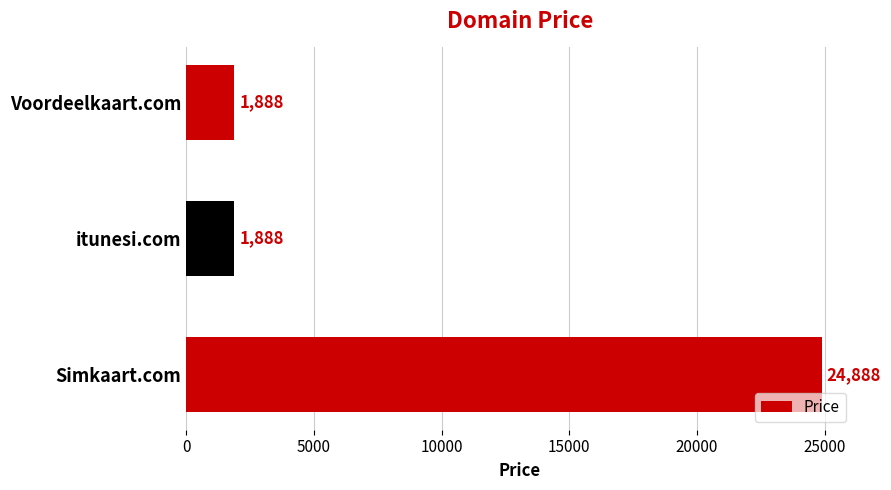

The chart shows a value of 1888 at itunesi.com. True or false?

True